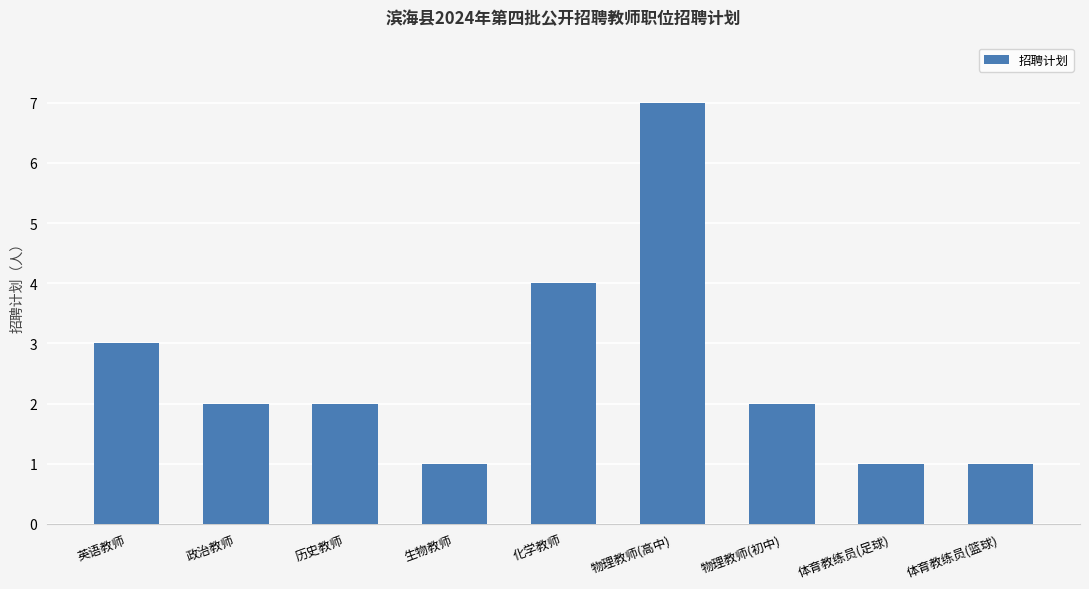

How many bars are there in total?

9